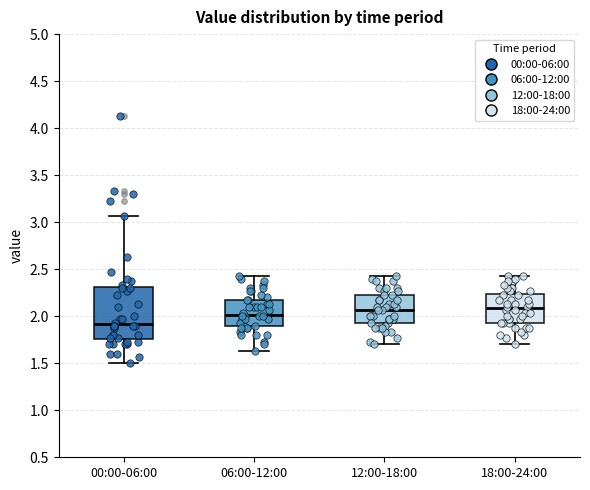

Comparing the boxes themselves (not the whiskers), which one is the tallest?

00:00-06:00